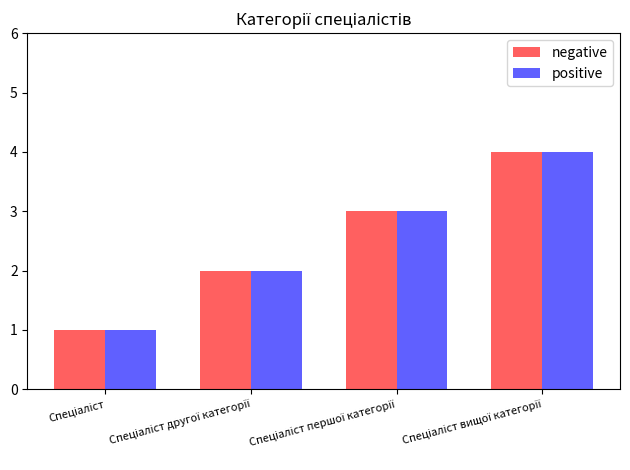

What is the maximum value for positive?

4